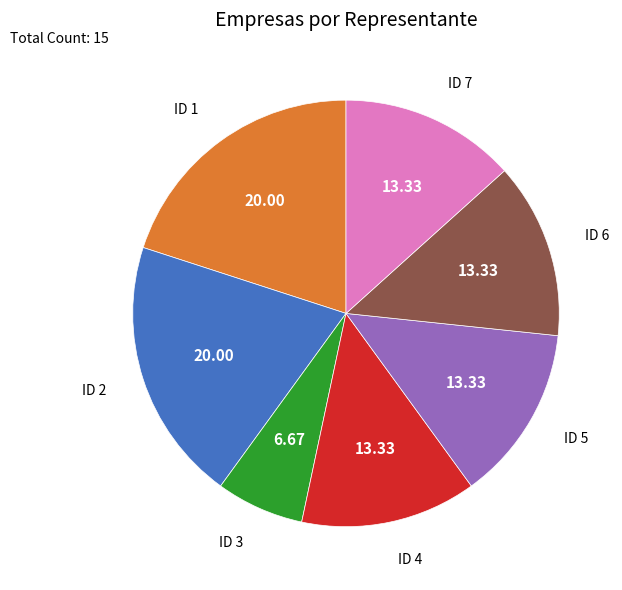

Is there a majority slice in this chart?

No